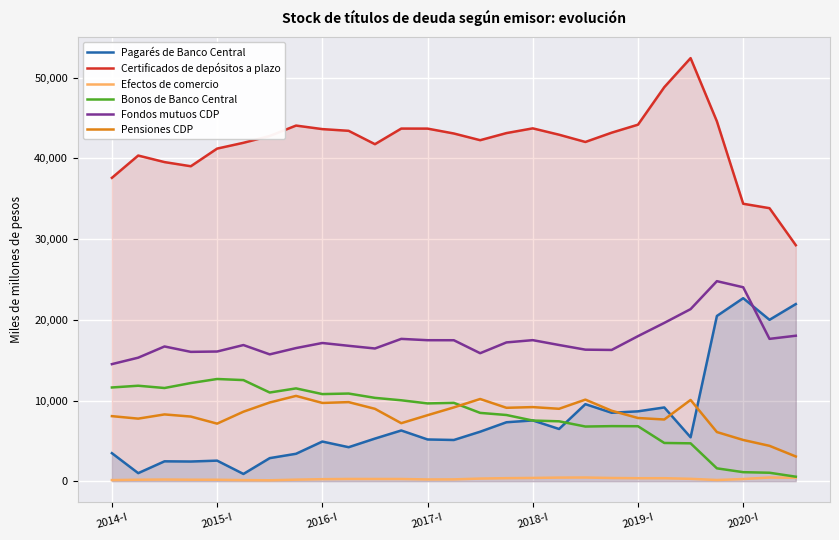

Reading left to right, list all the values displayed in this chart.

Pagarés de Banco Central: 3475.0	1000.0	2465.0	2440.0	2550.0	900.0	2861.0	3400.0	4915.0	4215.0	5282.0	6287.0	5173.0	5109.0	6135.0	7306.0	7531.0	6472.0	9549.0	8481.0	8659.0	9139.6	5441.6	20475.0	22680.0	20000.0	21950.0
Certificados de depósitos a plazo: 37591.1	40354.3	39543.0	39027.4	41215.0	41933.3	42779.4	44067.7	43630.2	43418.0	41761.6	43696.3	43691.3	43086.2	42256.4	43137.6	43722.7	42935.8	42036.6	43188.1	44178.0	48825.8	52425.9	44593.7	34380.1	33832.1	29245.3
Efectos de comercio: 137.7	184.2	208.6	186.2	181.6	137.3	115.9	194.0	251.3	279.3	275.7	274.1	218.1	227.6	326.9	377.8	406.0	448.7	459.1	399.4	370.5	372.9	295.4	150.4	269.5	459.7	425.2
Bonos de Banco Central: 11616.0	11831.1	11549.1	12163.1	12666.0	12530.5	10989.7	11501.1	10795.8	10863.8	10328.6	10028.1	9639.6	9708.9	8466.0	8203.5	7516.3	7422.6	6775.4	6825.1	6811.9	4739.4	4694.5	1595.9	1120.2	1049.0	559.4
Fondos mutuos CDP: 14507.9	15306.9	16696.8	16027.7	16070.4	16871.8	15717.5	16497.9	17126.8	16778.4	16446.5	17637.0	17472.3	17468.7	15860.5	17198.9	17479.6	16877.7	16301.1	16265.2	17975.8	19616.9	21323.0	24788.2	24033.4	17638.9	18026.9
Pensiones CDP: 8062.5	7753.8	8275.9	8010.9	7133.6	8612.7	9753.9	10571.9	9699.6	9799.4	8970.1	7188.4	8180.4	9145.7	10188.1	9096.5	9183.5	8974.4	10108.8	8732.8	7831.7	7647.3	10068.5	6091.9	5110.4	4383.8	3064.3